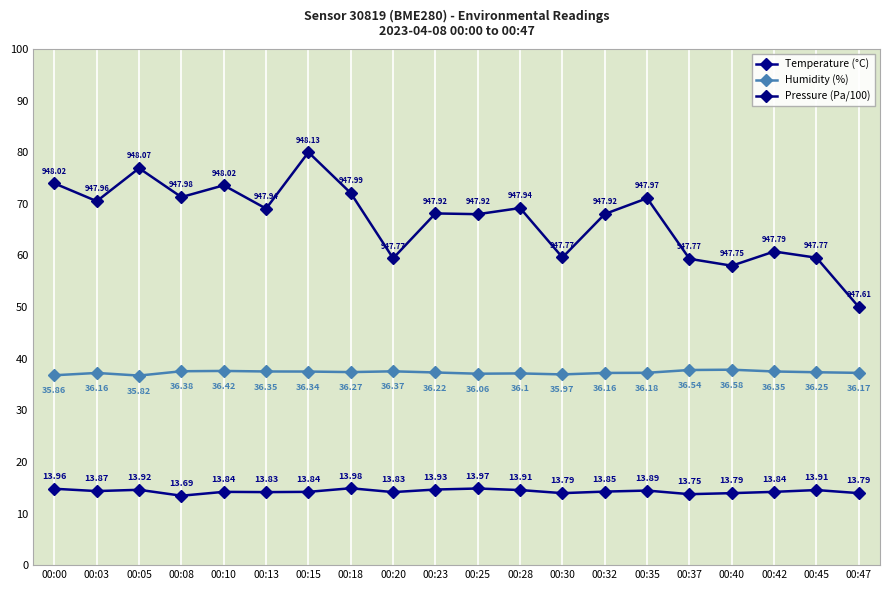

Rank the series at 00:32 from lowest to highest value.

Temperature (°C), Humidity (%), Pressure (Pa/100)